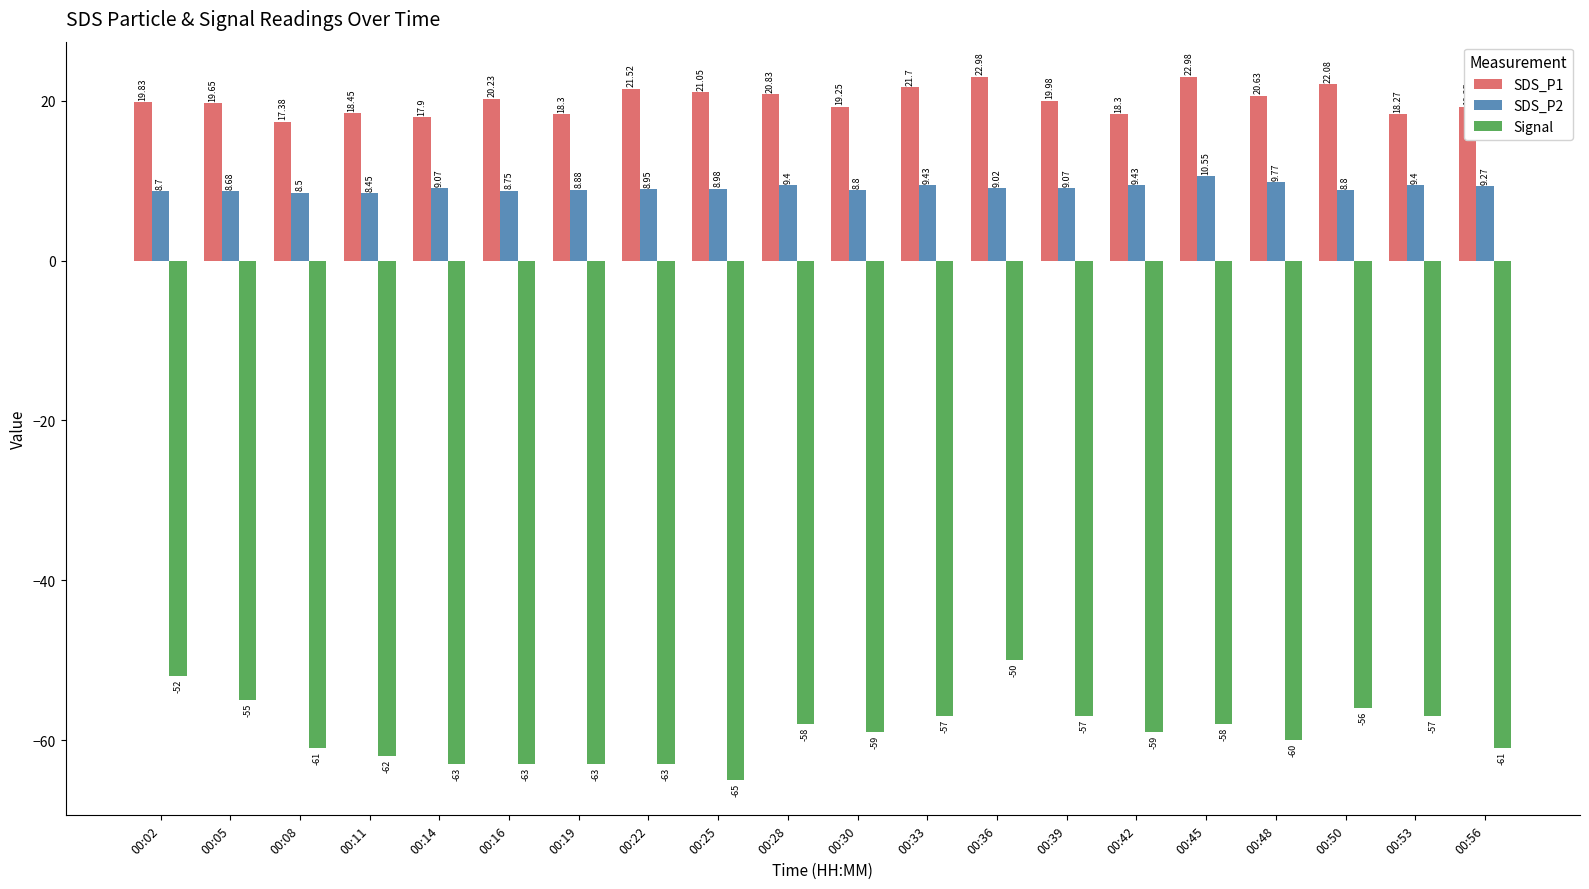

Which series has the largest total across all categories?

SDS_P1